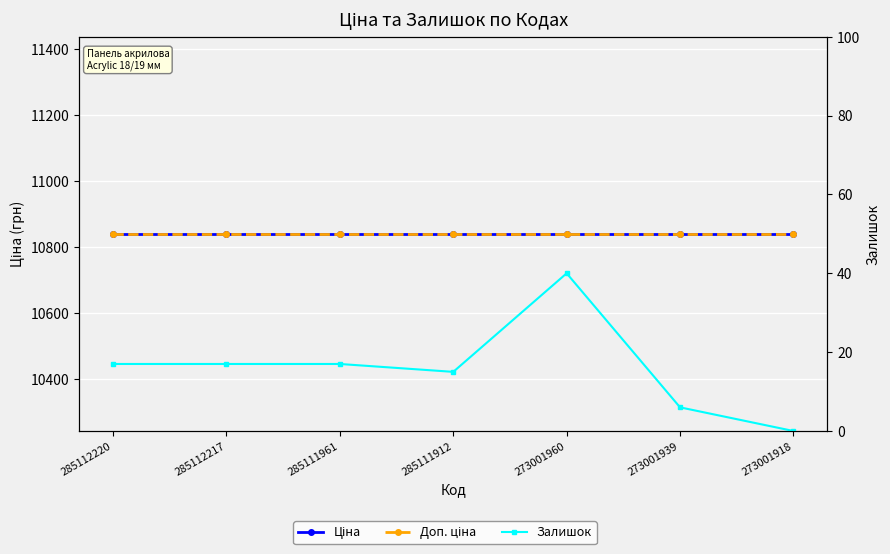

How many series are shown in this chart?

3